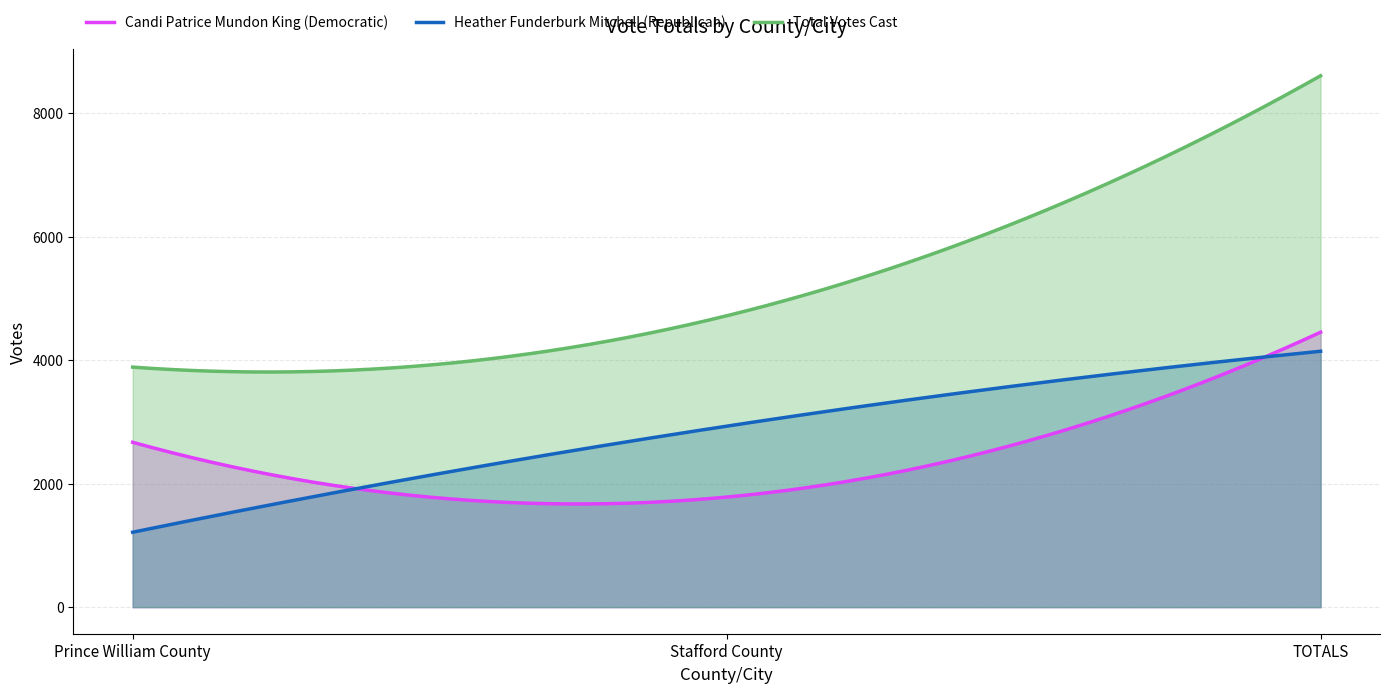

What is the greatest value displayed?

8603.0